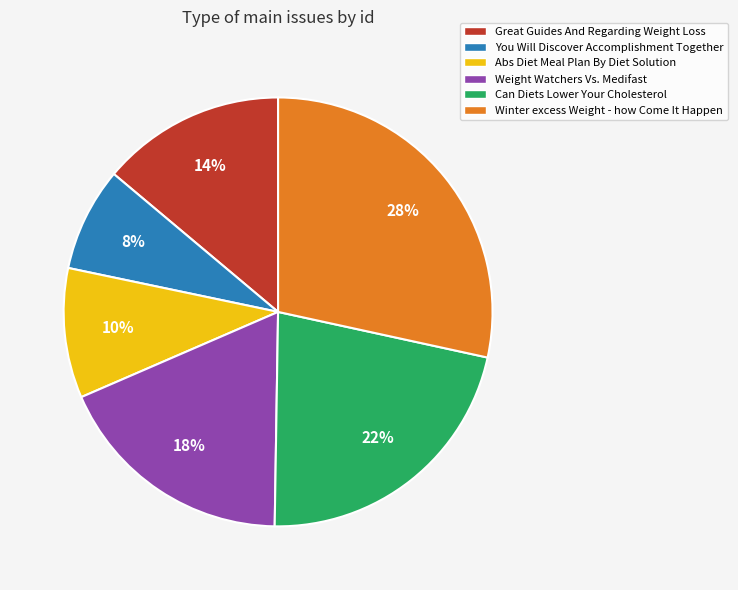

To the nearest percent, what is the average slice percentage?

17%